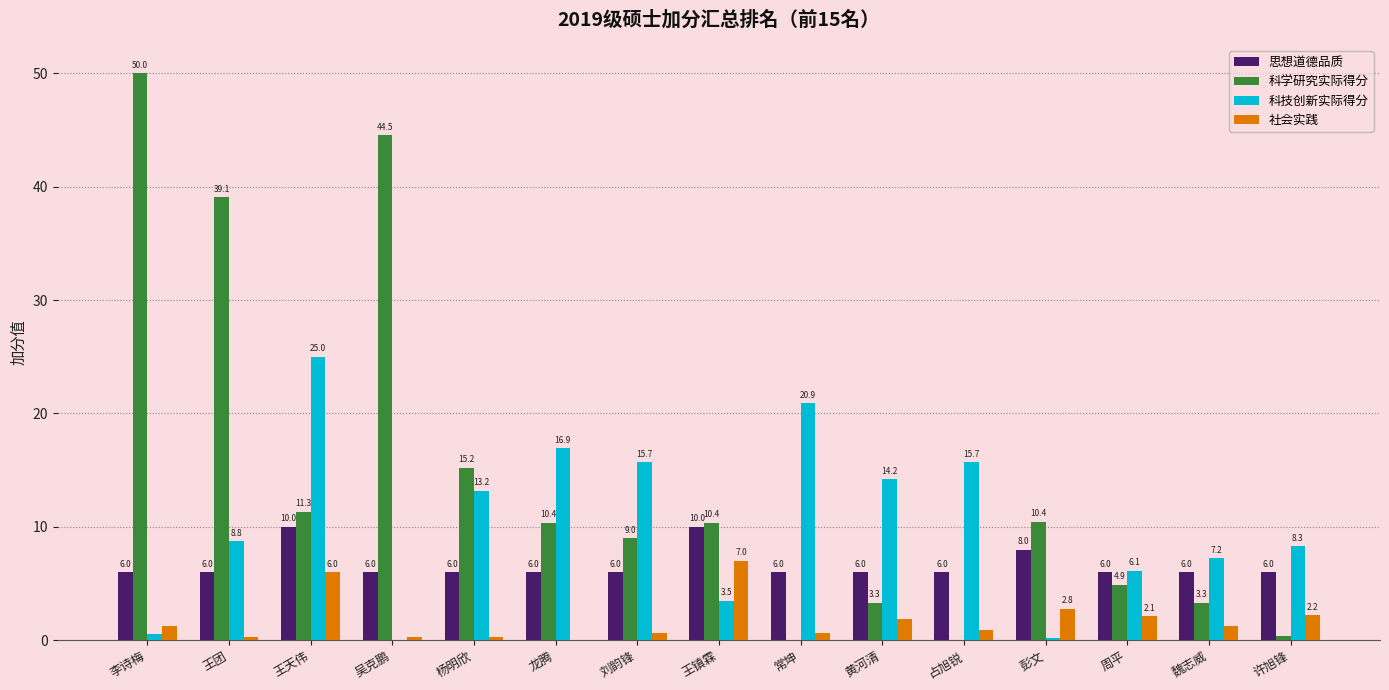

What is the approximate value of 科学研究实际得分 at 龙腾?

10.4